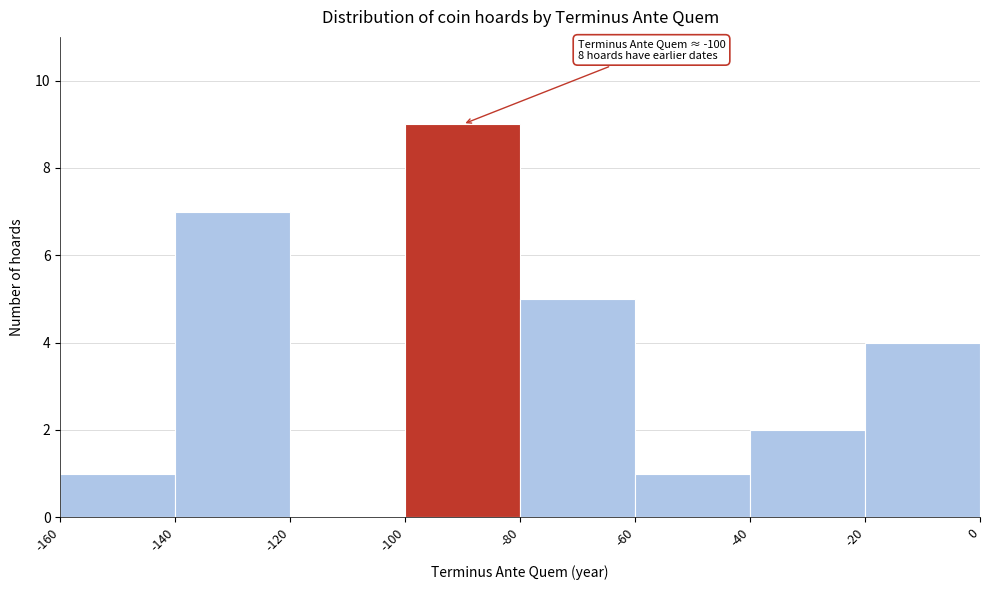

Over which range of the x-axis is the bar tallest?

-100 to -80